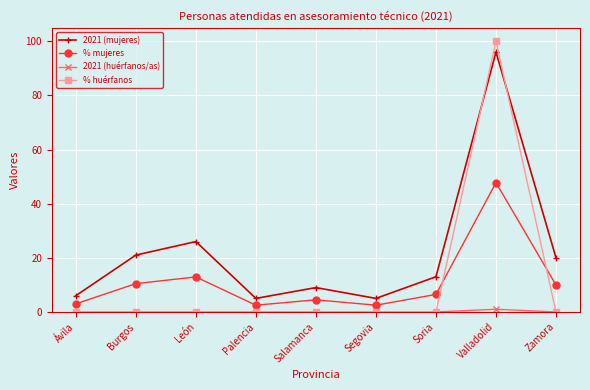

How many lines are shown in the chart?

4